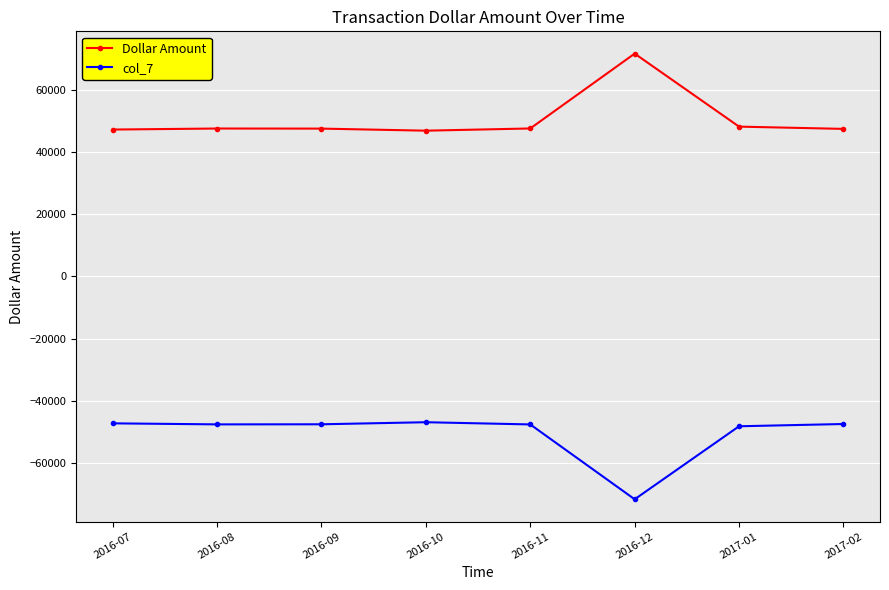

Is the value of col_7 at 2016-09 greater than the value of Dollar Amount at 2016-08?

No